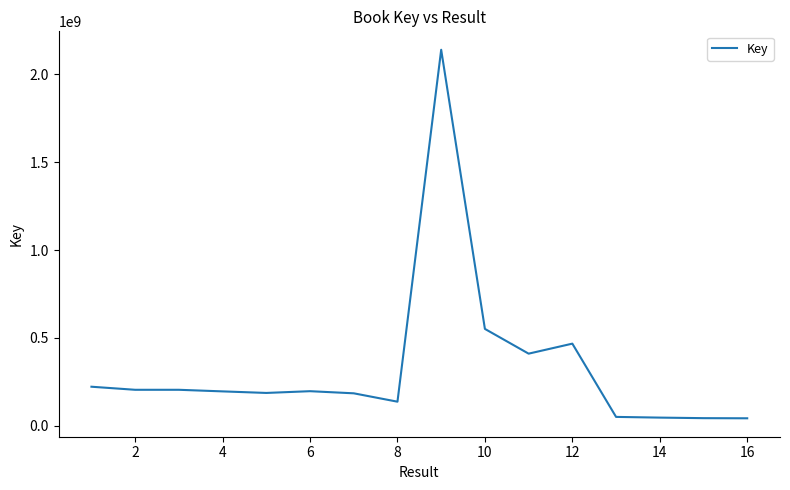

What is the maximum value shown in the chart?

2140716664